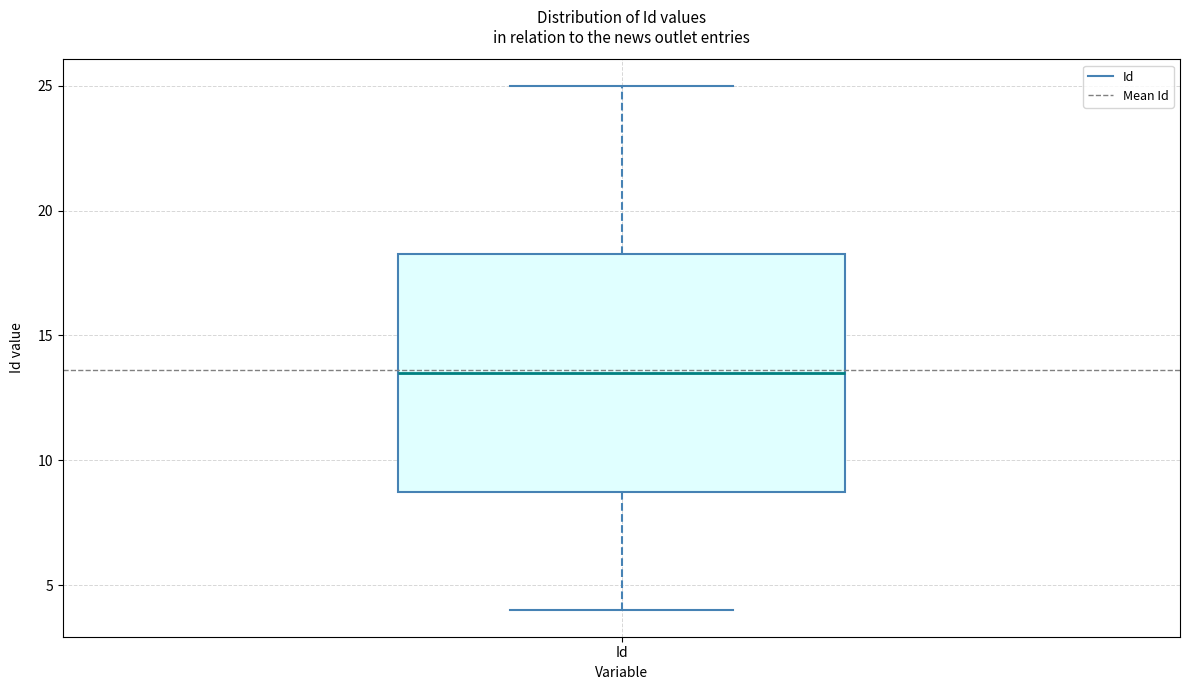

Transcribe this box plot: give where the median line is, the range the box spans, and where the two whiskers end, as read against the y-axis. The values are not printed on the chart, so give them approximately, as read against the axis.

median 13.5, box 9.0 to 18.5, whiskers 4.0 to 25.0